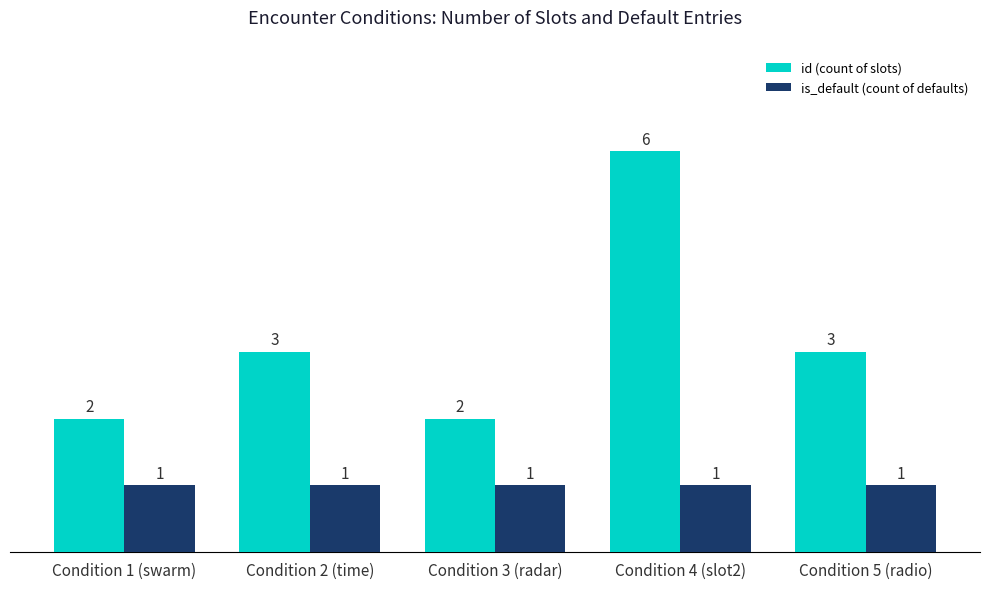

What is the total value across all series at Condition 4 (slot2)?

7